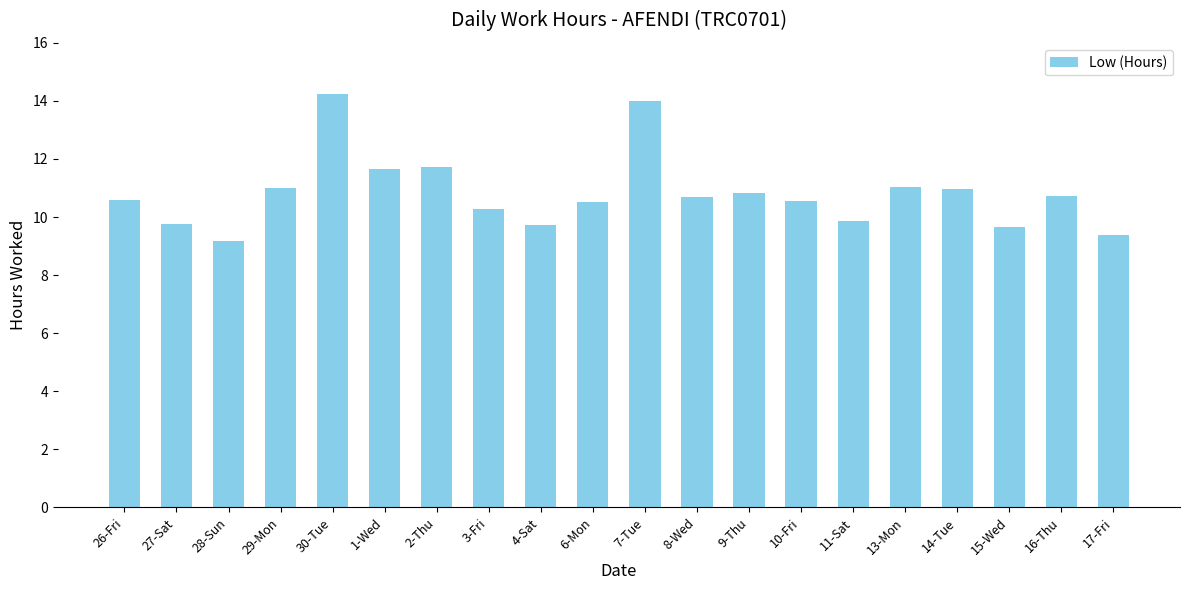

True or false: the data shows 23.7 at 30-Tue.

False